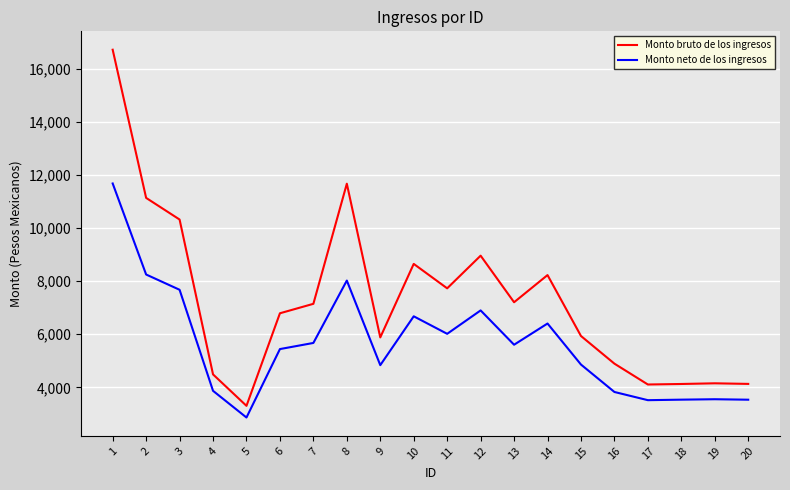

What is the difference between the maximum and minimum values in the Monto neto de los ingresos series?

8816.4